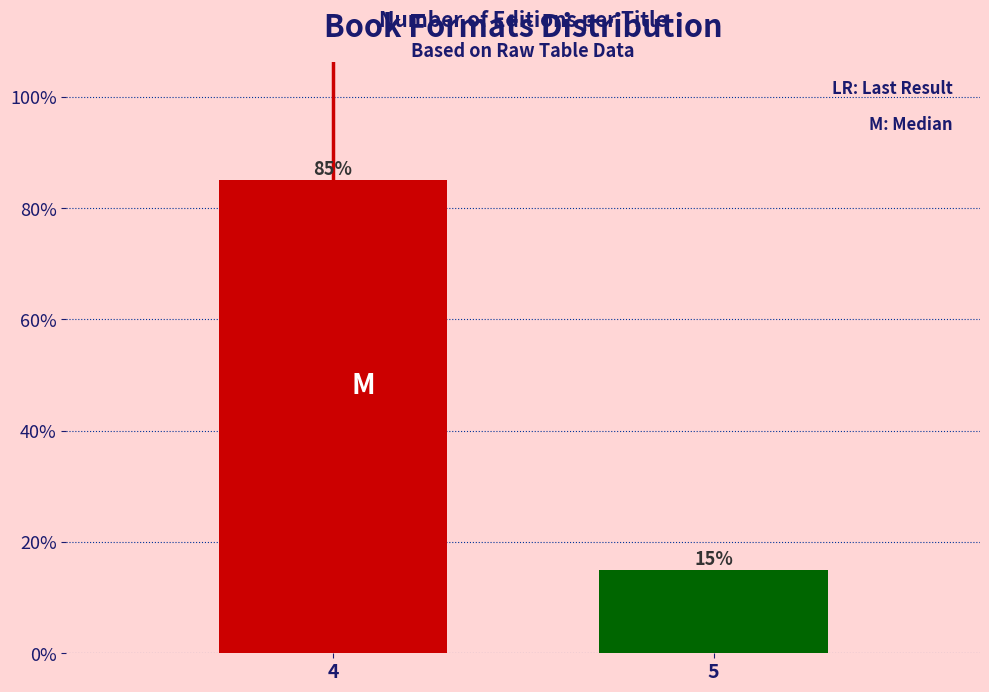

Reading left to right, extract all data points from this chart.

4=85	5=15